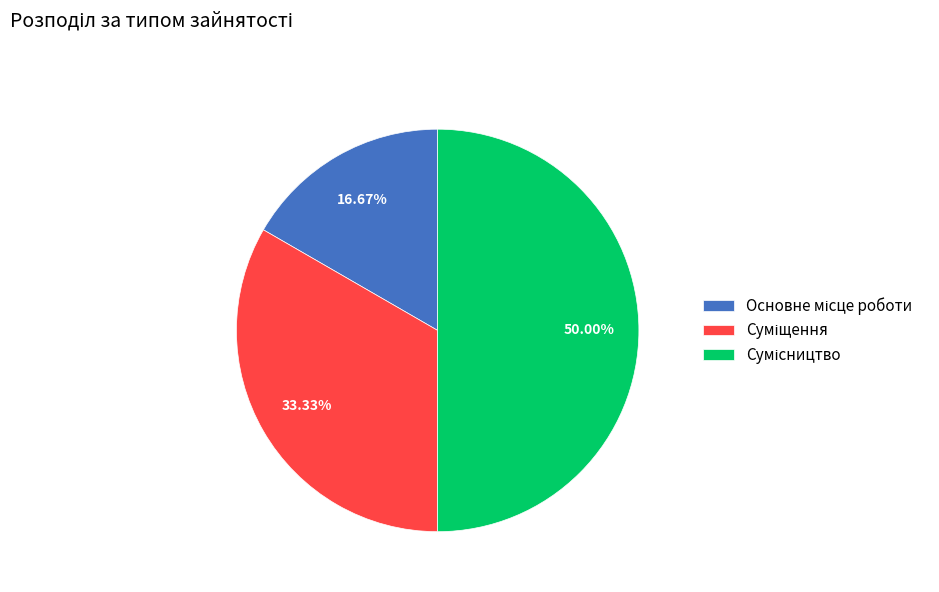

Count the number of slices in the pie.

3